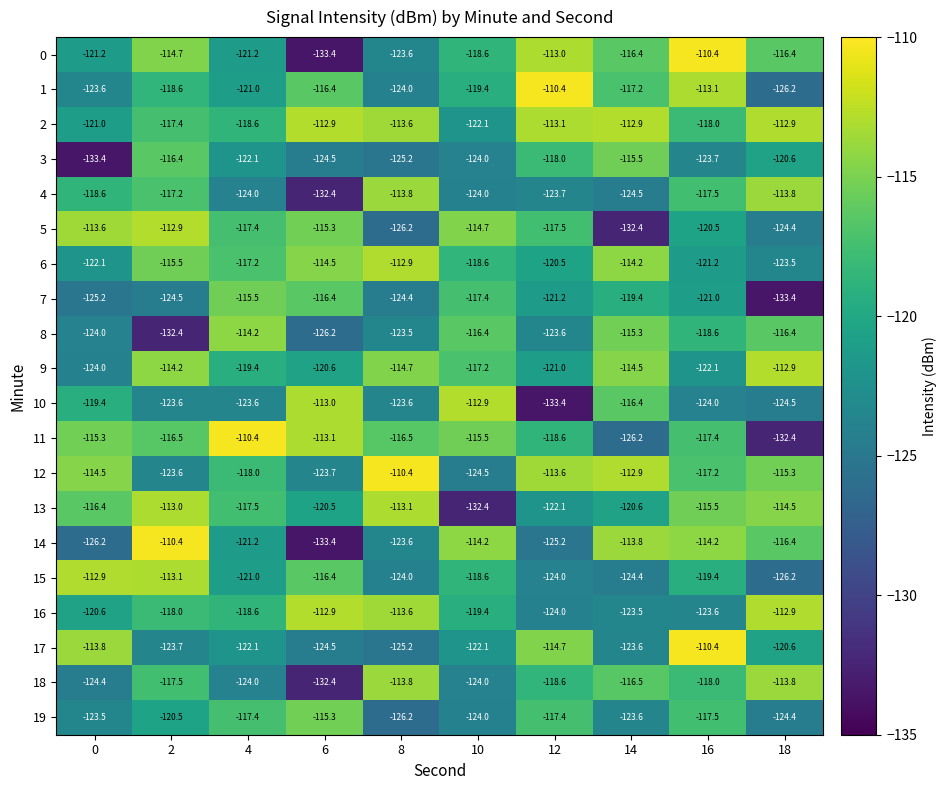

What is the sum of the 14 values at 16 and 6?

-247.6